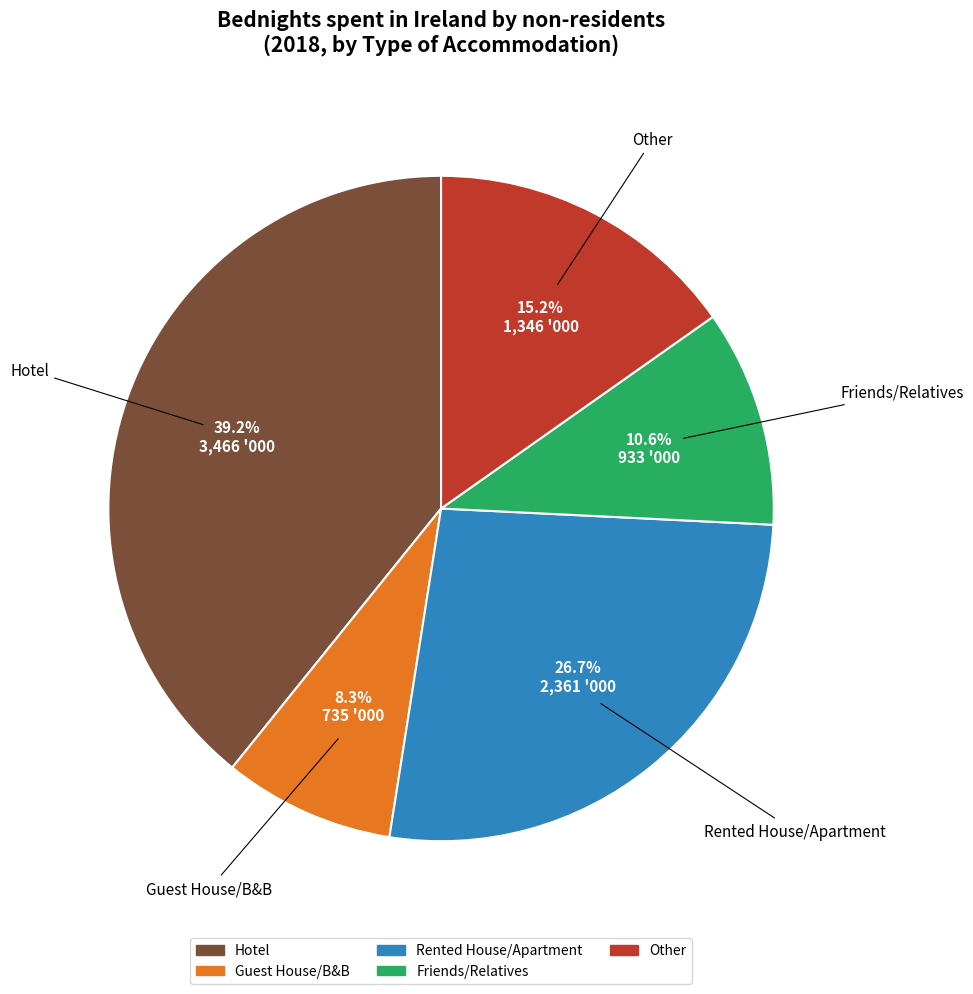

To the nearest percent, what is the combined percentage of Other and Guest House/B&B?

24%